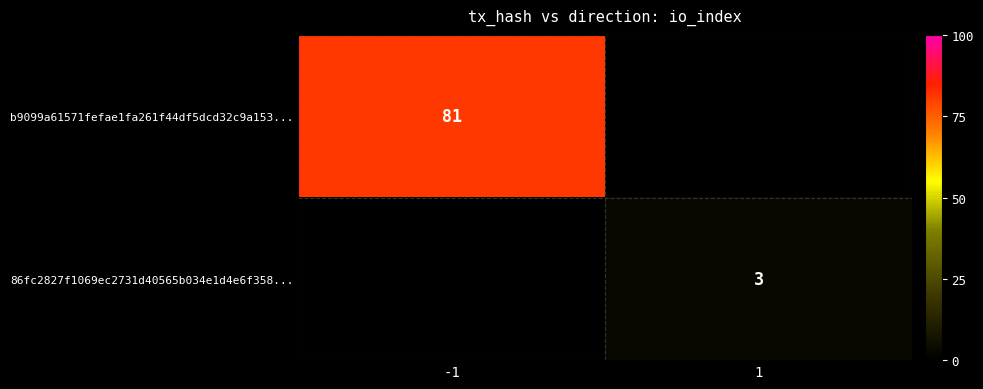

The value of b9099a61571fefae1fa261f44df5dcd32c9a153... at -1 is 114. True or false?

False